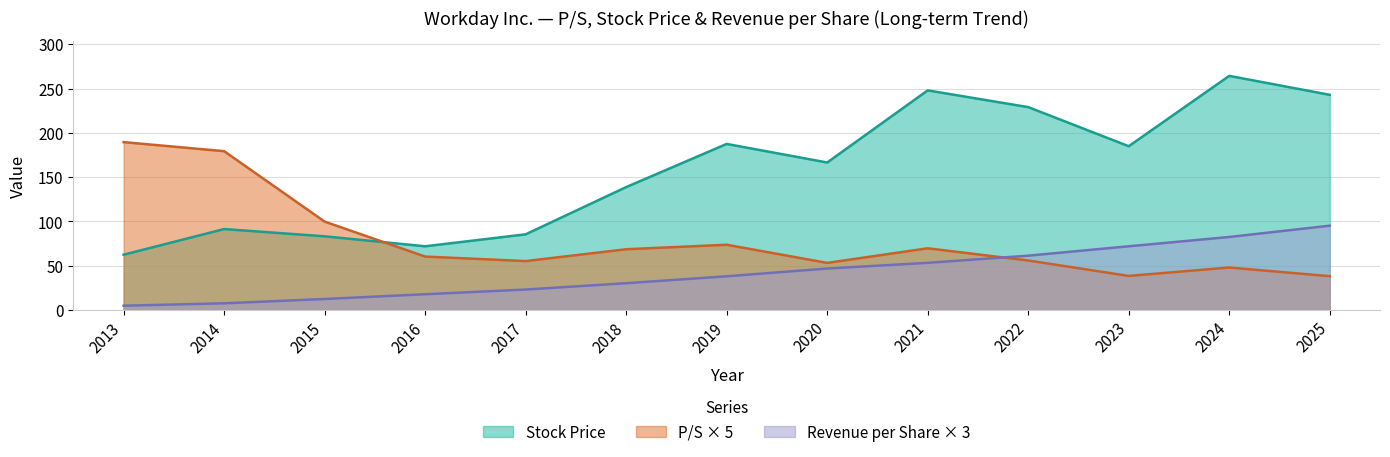

What is the average value of the P/S series?

79.3